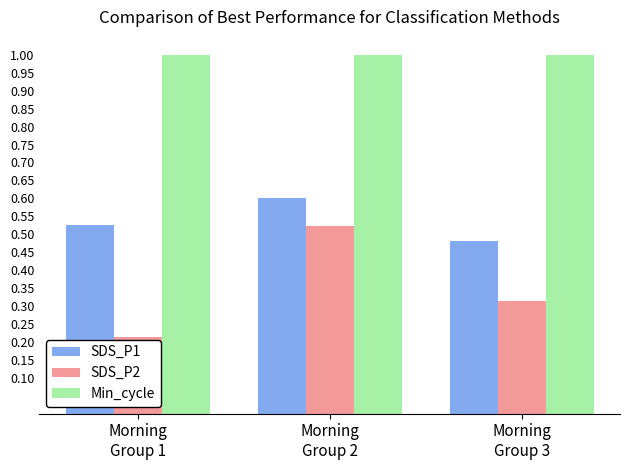

Which series has the largest range (max minus min)?

SDS_P2